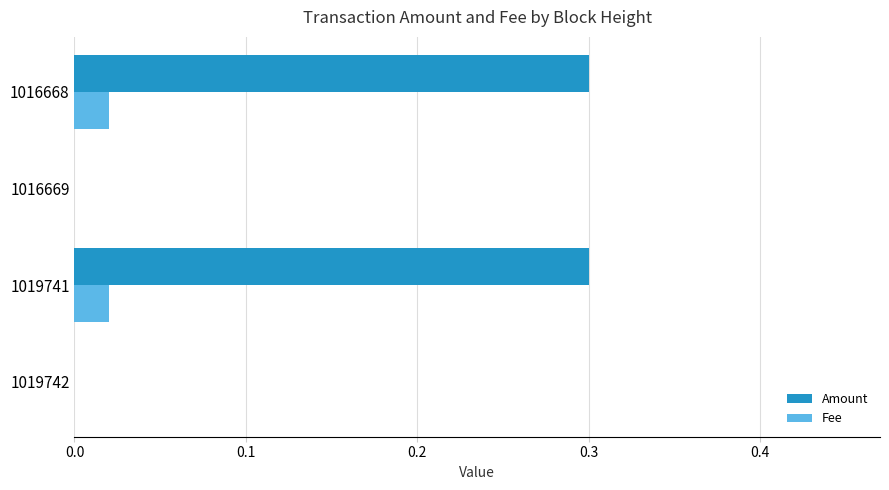

What is the greatest value displayed?

0.3